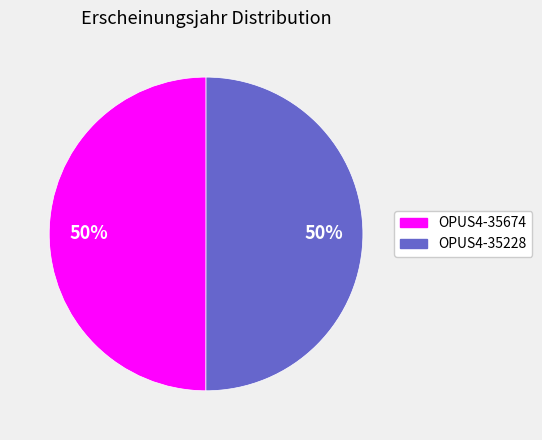

What percentage is the OPUS4-35228 slice, to the nearest percent?

50%